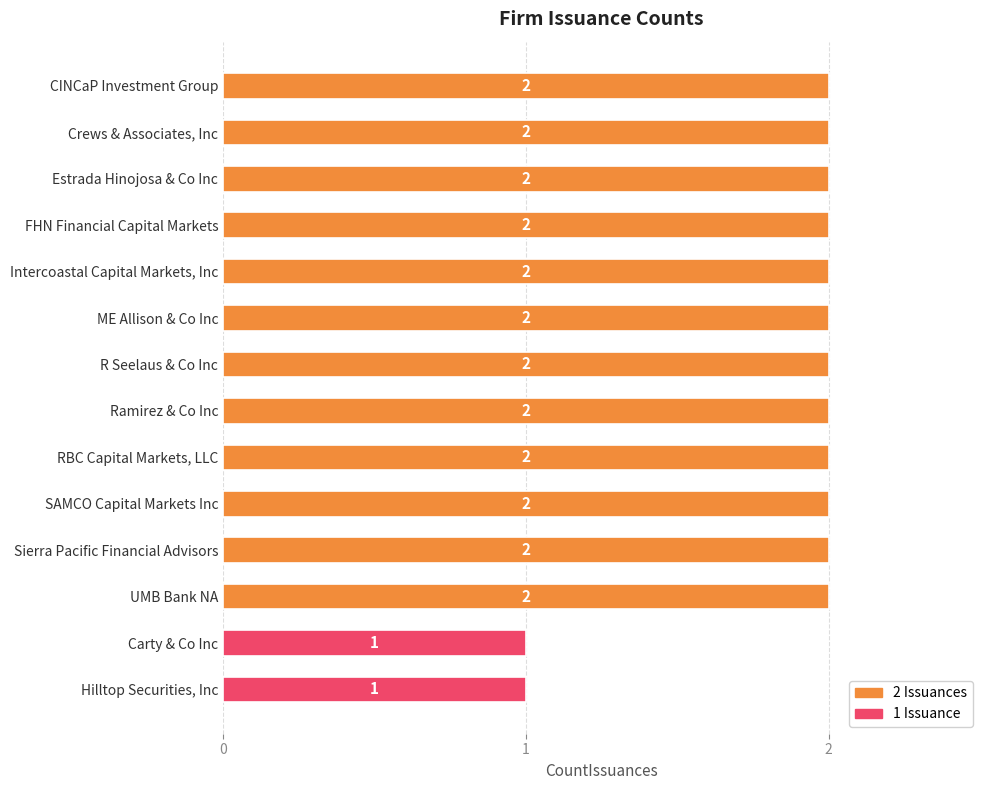

Approximately how many times larger is the value at SAMCO Capital Markets Inc compared to RBC Capital Markets, LLC?

1.0